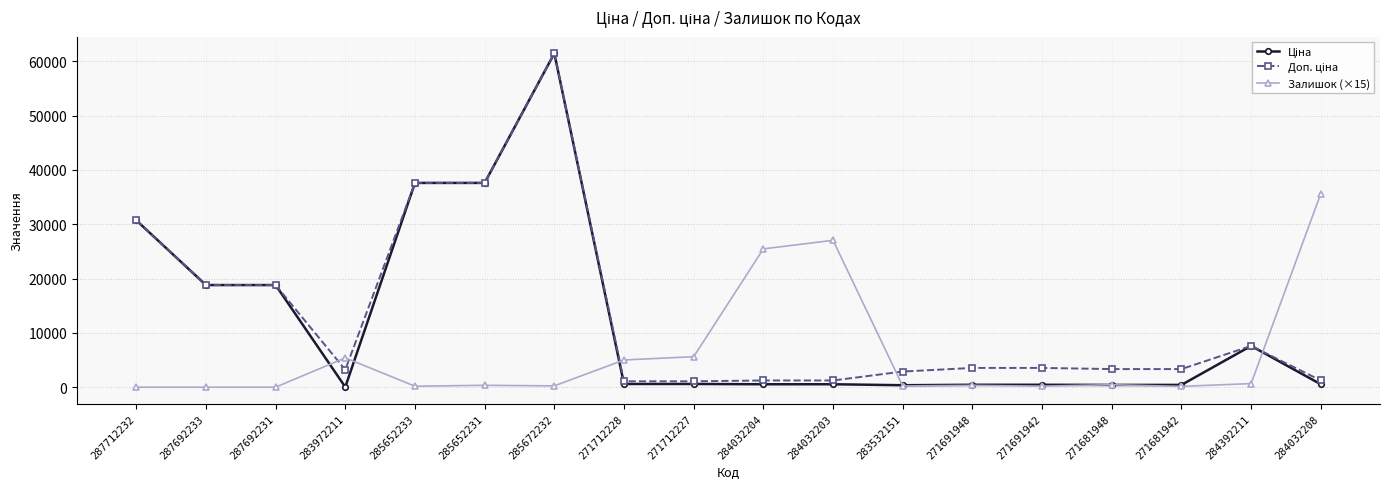

True or false: Залишок (×15) has a value of 63521.7 at 284032208.

False